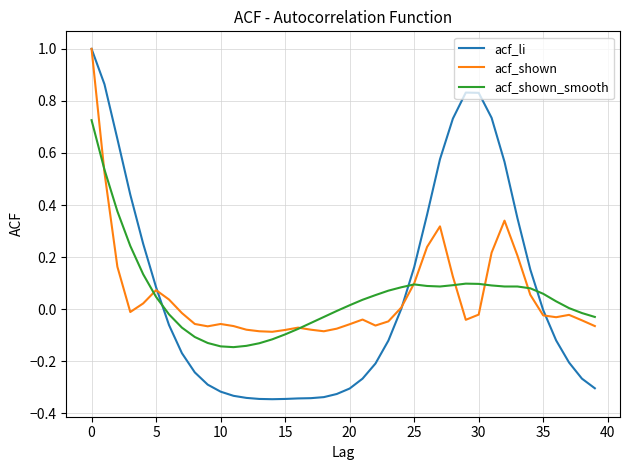

Which series has the widest spread of values?

acf_li